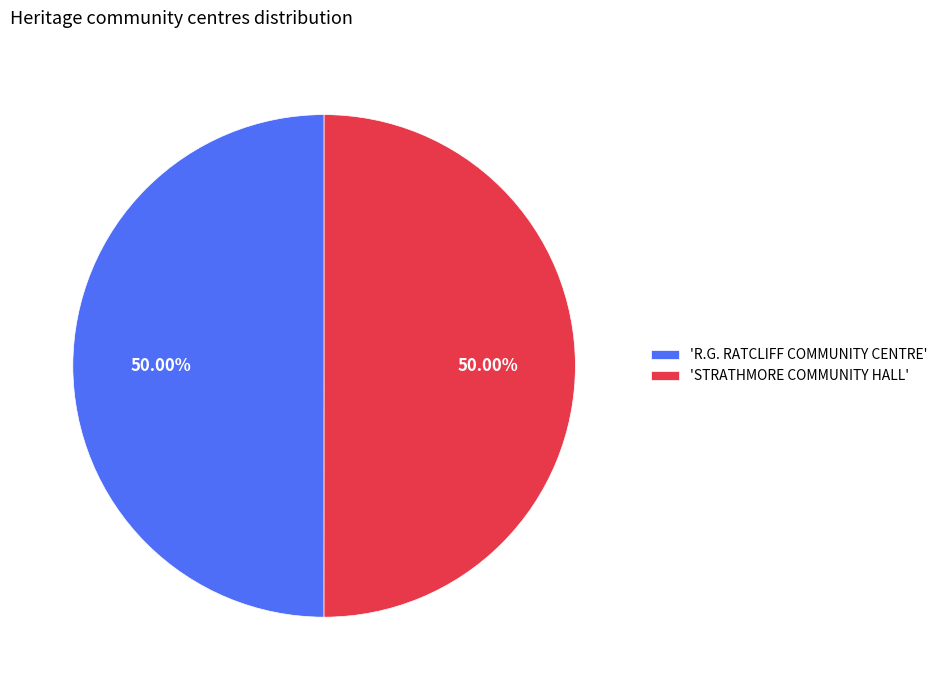

Do 'R.G. RATCLIFF COMMUNITY CENTRE' and 'STRATHMORE COMMUNITY HALL' together represent more than half of the pie?

Yes